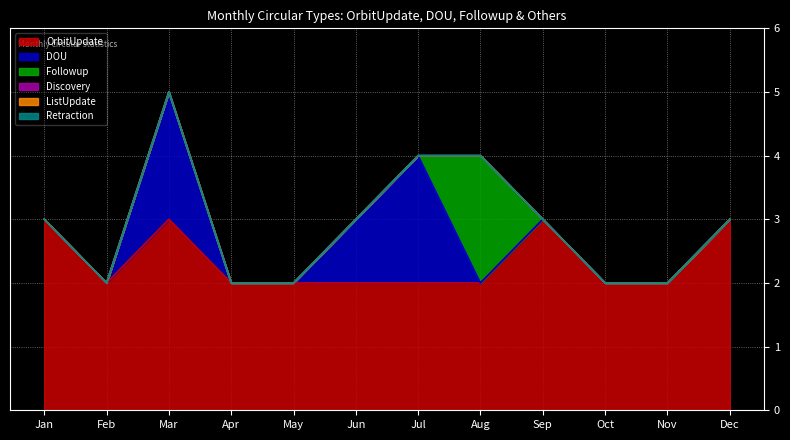

Is the value of Followup at Aug greater than the value of ListUpdate at Apr?

Yes